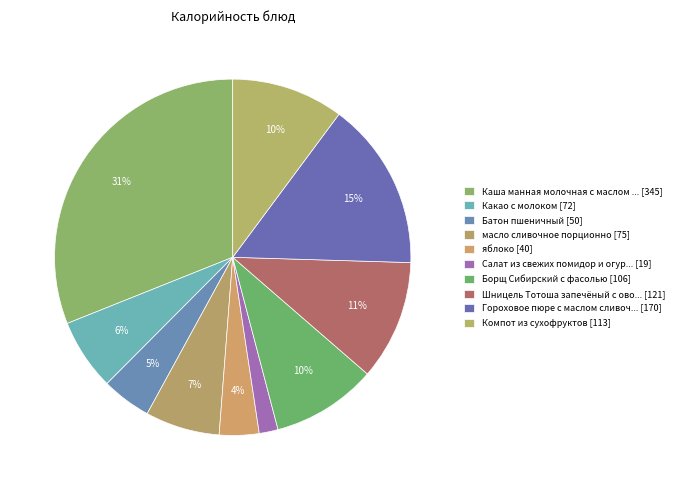

Which slice is the smallest?

Салат из свежих помидор и огурцов